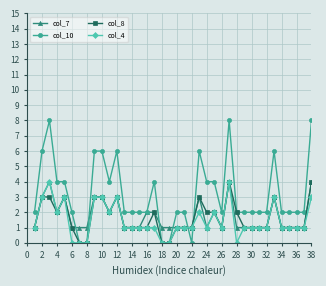

What is the value of the col_7 point at the 26th from the left?

1